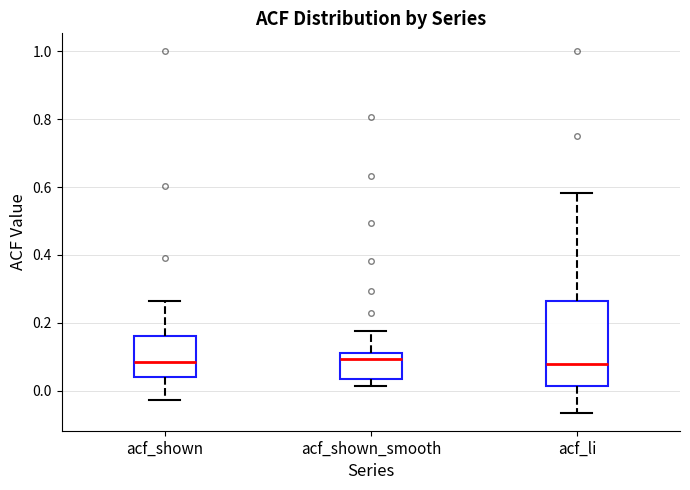

Reading left to right, read every box against the y-axis: the position of its median line, the range the box covers, and the ends of its whiskers. The values are not printed on the chart, so give them approximately, as read against the axis.

acf_shown: median 0.08, box 0.04 to 0.16, whiskers -0.02 to 0.26
acf_shown_smooth: median 0.10, box 0.04 to 0.12, whiskers 0.02 to 0.18
acf_li: median 0.08, box 0.02 to 0.26, whiskers -0.06 to 0.58